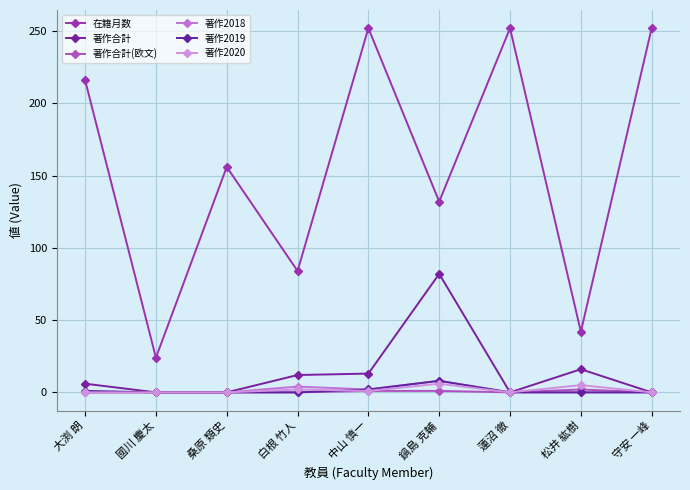

How many lines are shown in the chart?

6